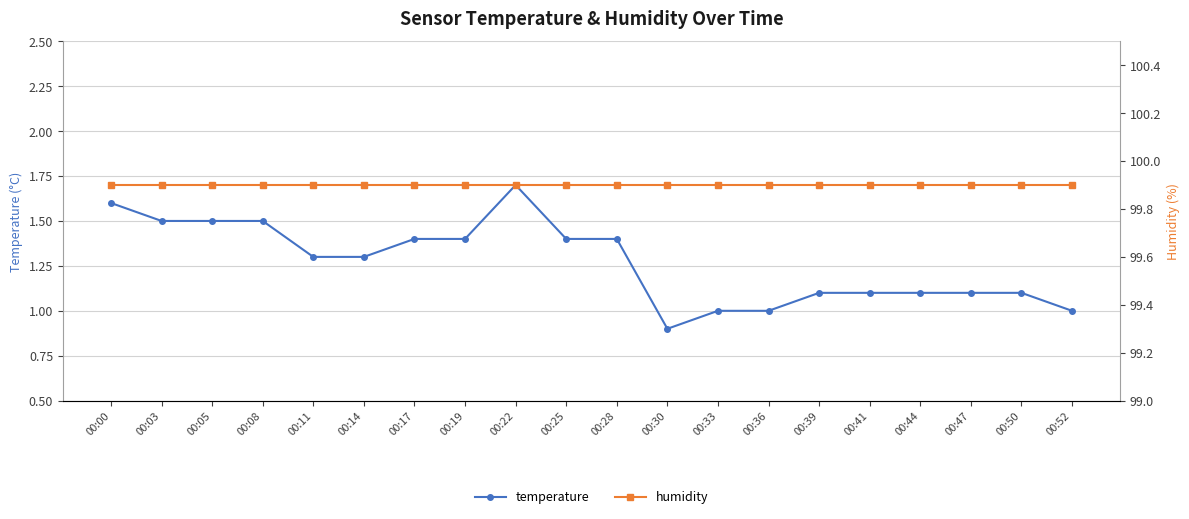

At 00:14, list the series in order from smallest to largest.

temperature, humidity